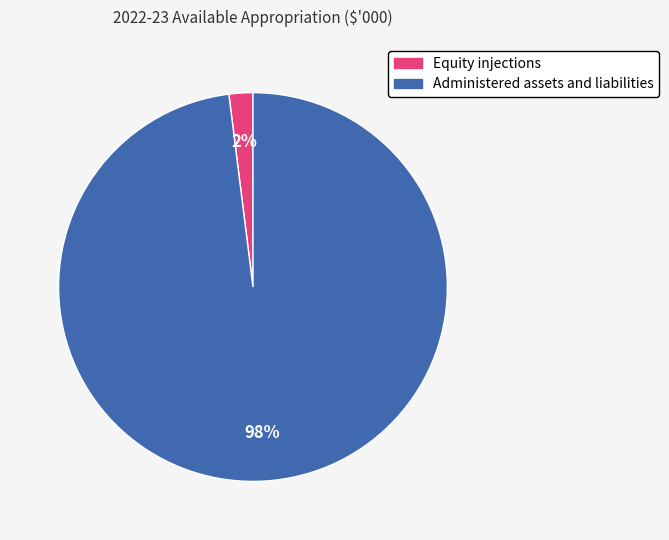

What is the smallest slice in the pie chart?

Equity injections